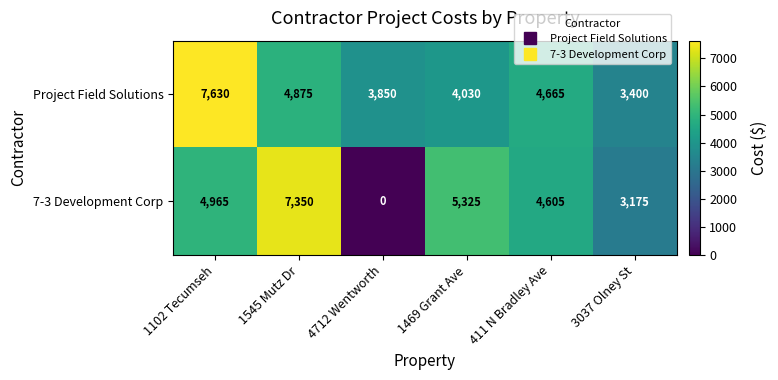

Which label corresponds to the smallest value in the chart?

4712 Wentworth